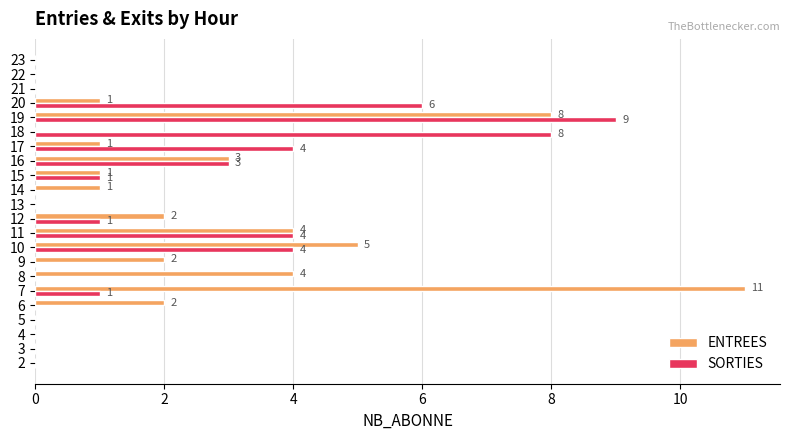

What is the total value across all series at 20?

7